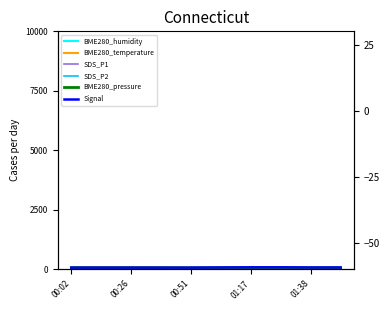

What are all the series names shown in the legend?

BME280_humidity, BME280_temperature, SDS_P1, SDS_P2, BME280_pressure, Signal